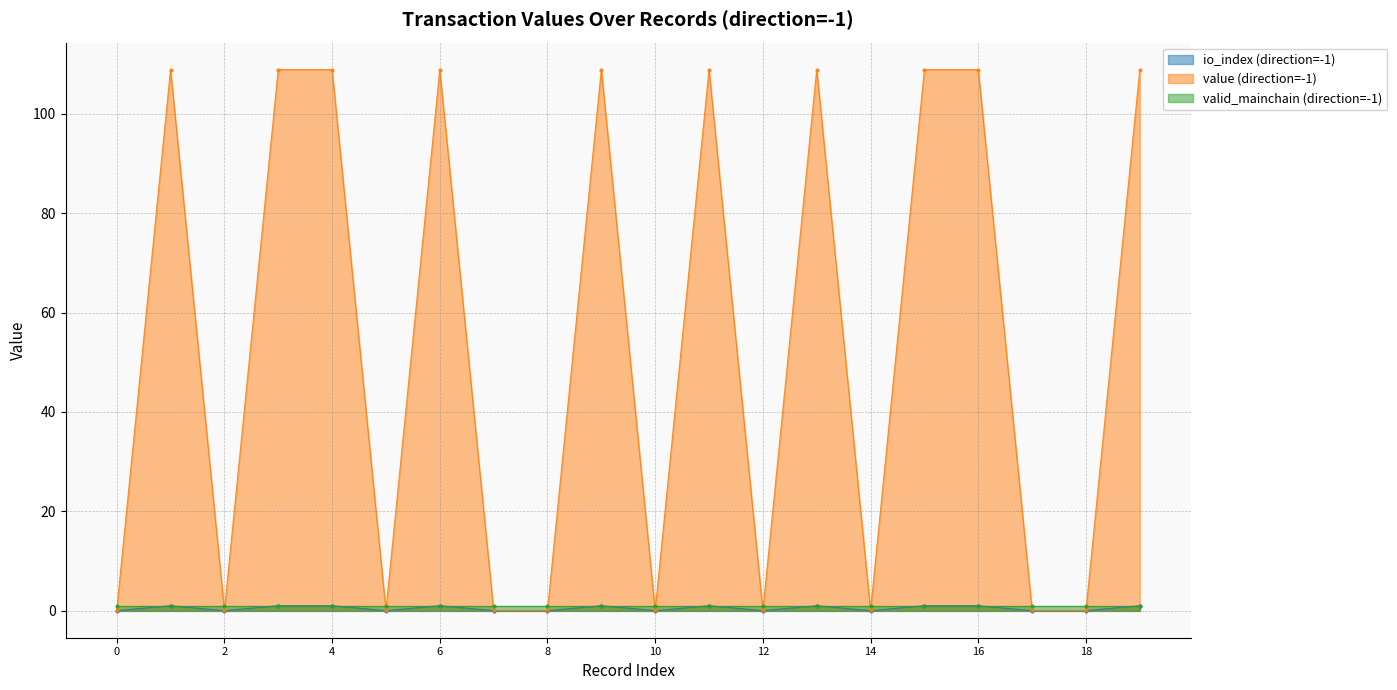

True or false: io_index (direction=-1) has a value of 0.0 at 12.

True